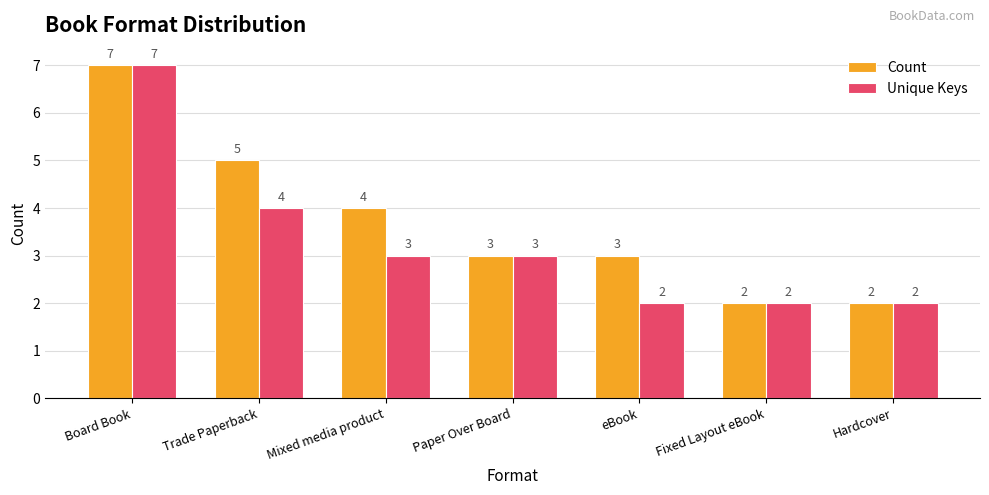

List the series in order of their overall mean, highest first.

Count, Unique Keys